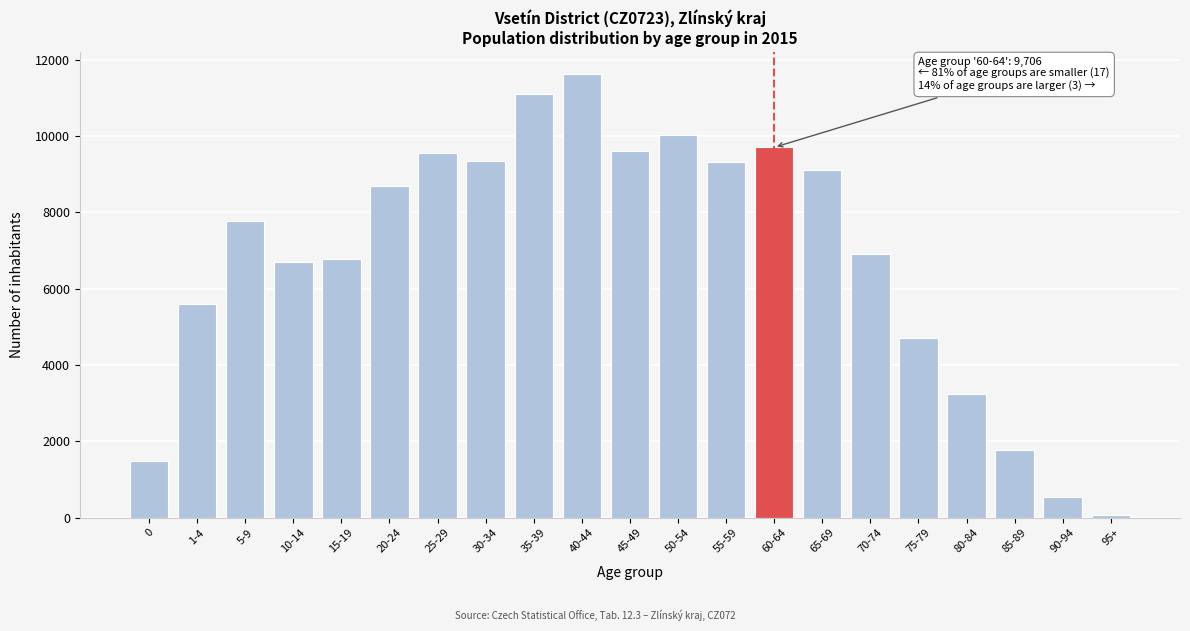

What is the difference between the maximum and second lowest values?

11068